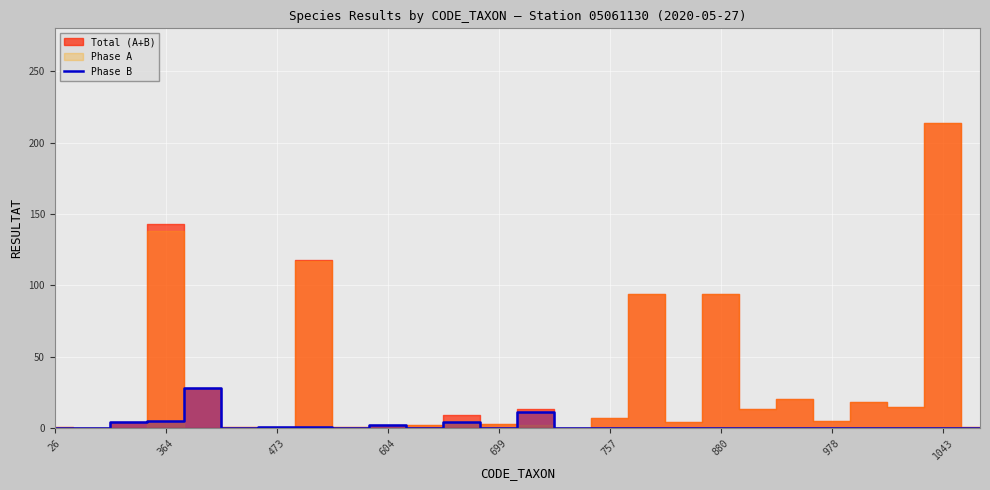

Does the chart display data point markers on the line(s)?

No